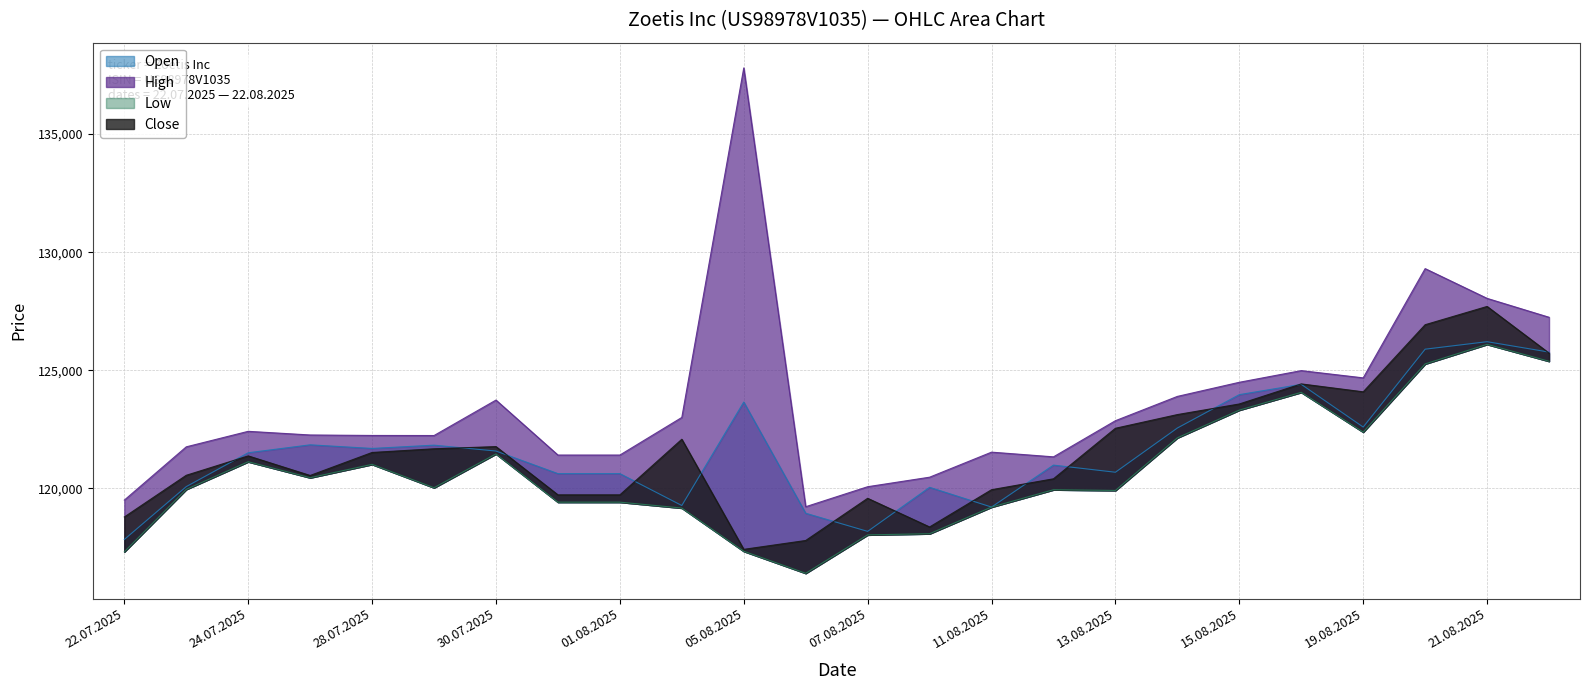

What are all the series names shown in the legend?

Open, High, Low, Close